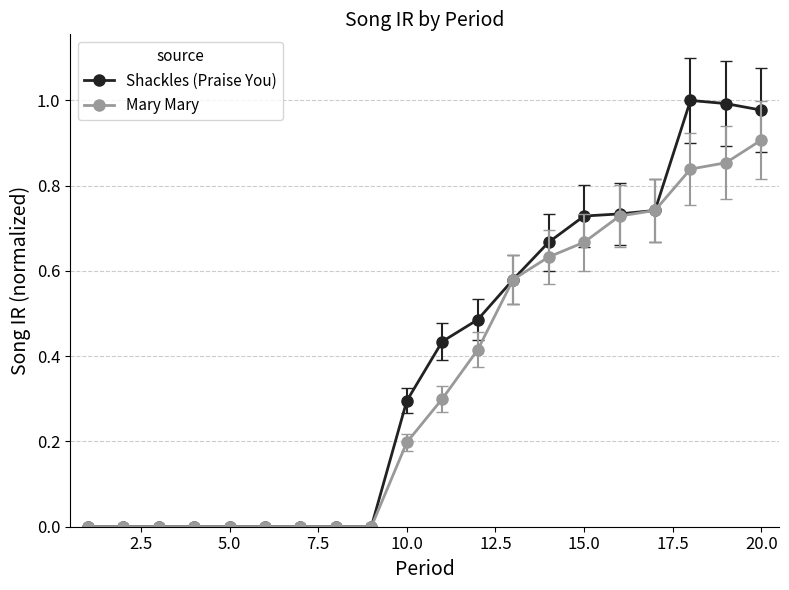

What is the value of the Mary Mary point at the 11th from the left?

0.3